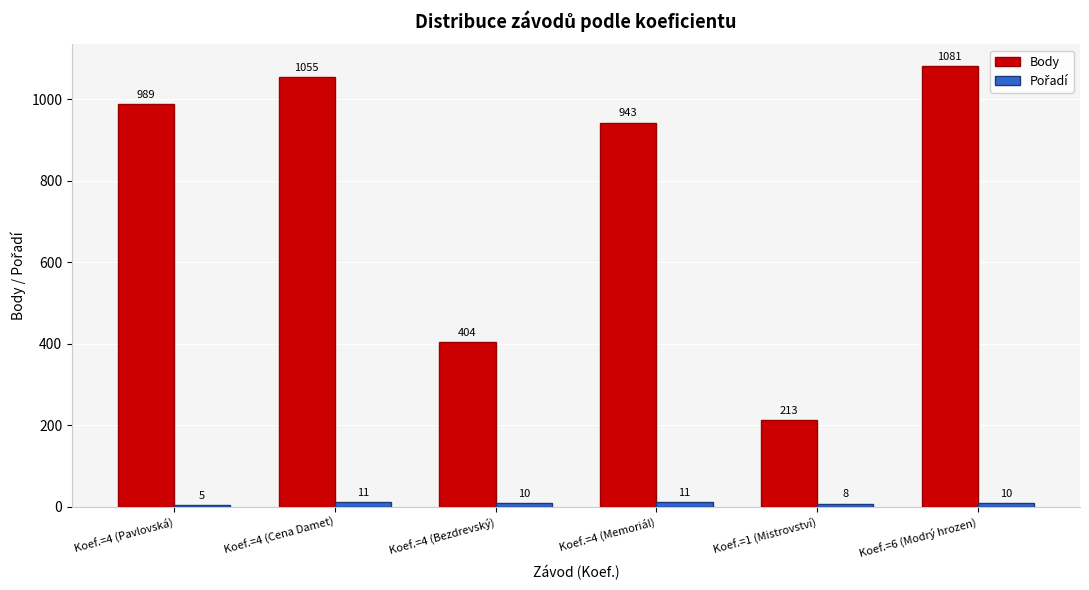

At which label is Body closest to 647?

Koef.=4 (Bezdrevský)